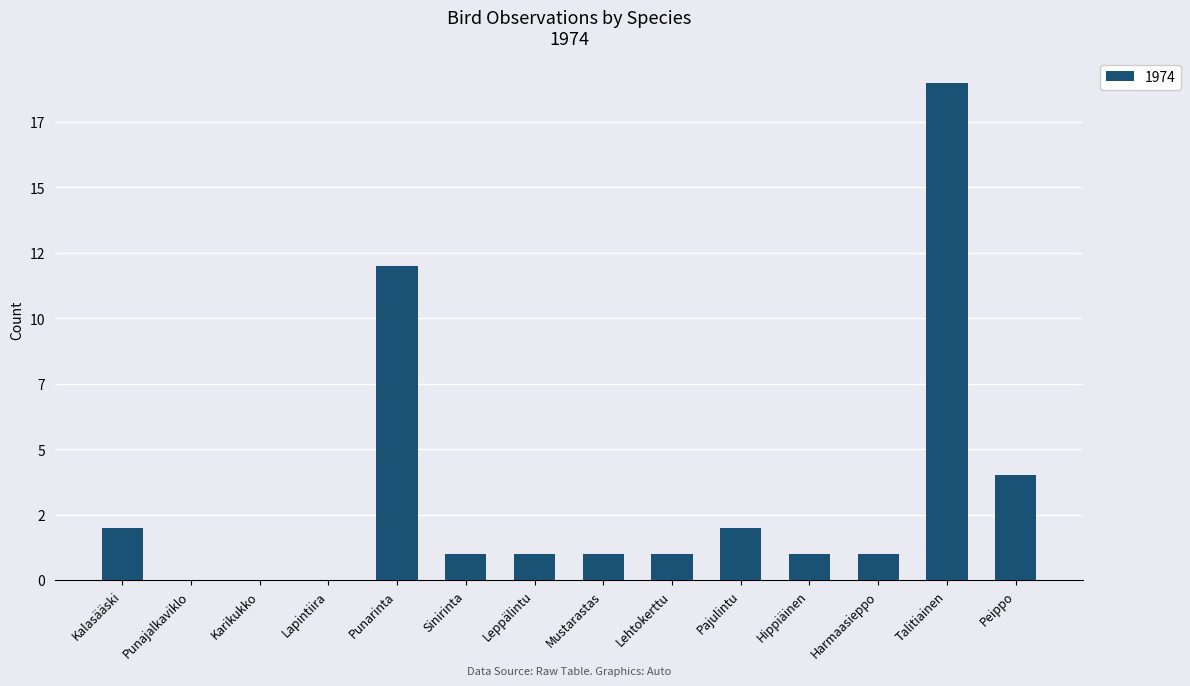

What is the value of the 6th bar from the left?

1